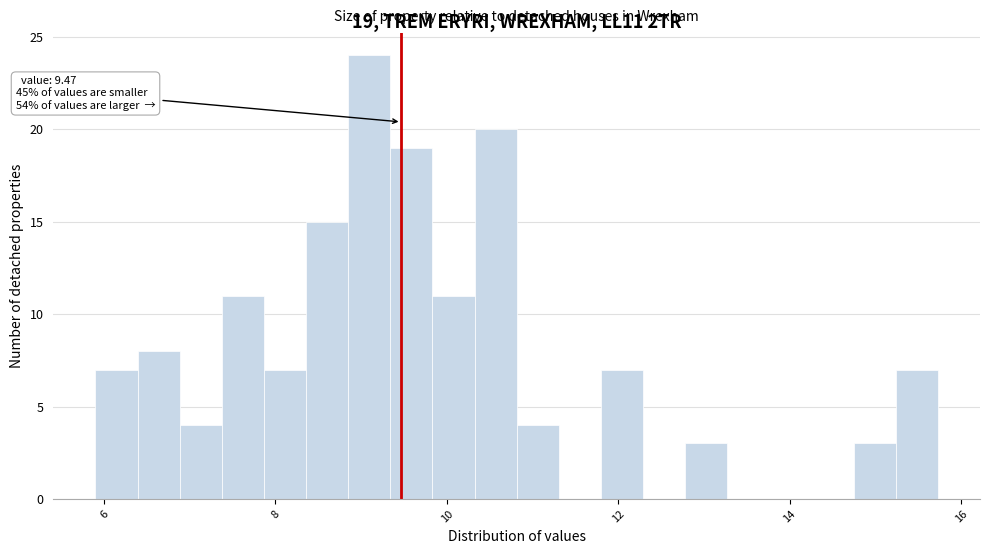

Read against the x-axis, roughly where is the centre of the tallest bar?

9.0